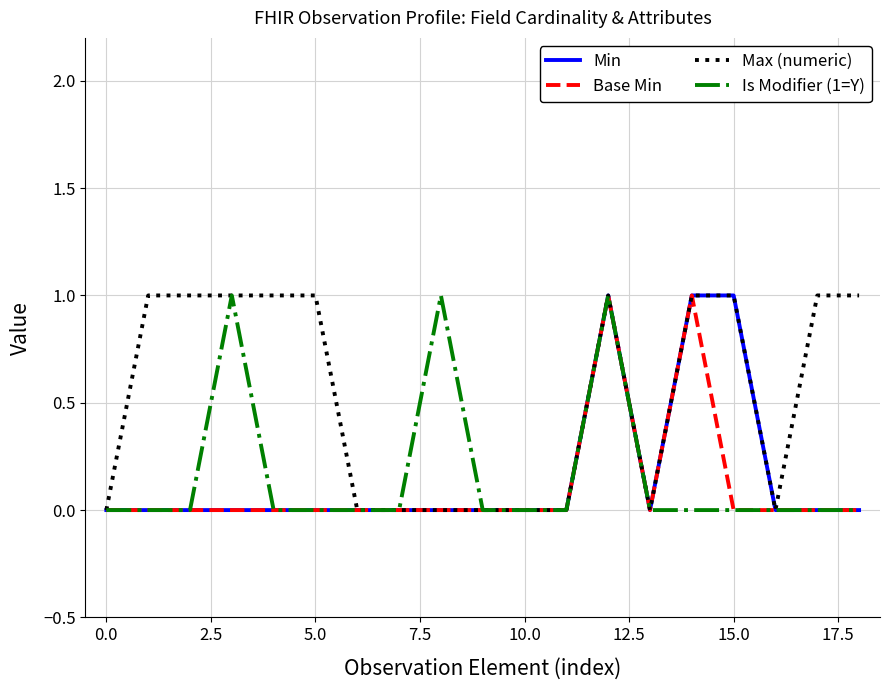

True or false: Base Min and Min cross at least once.

False